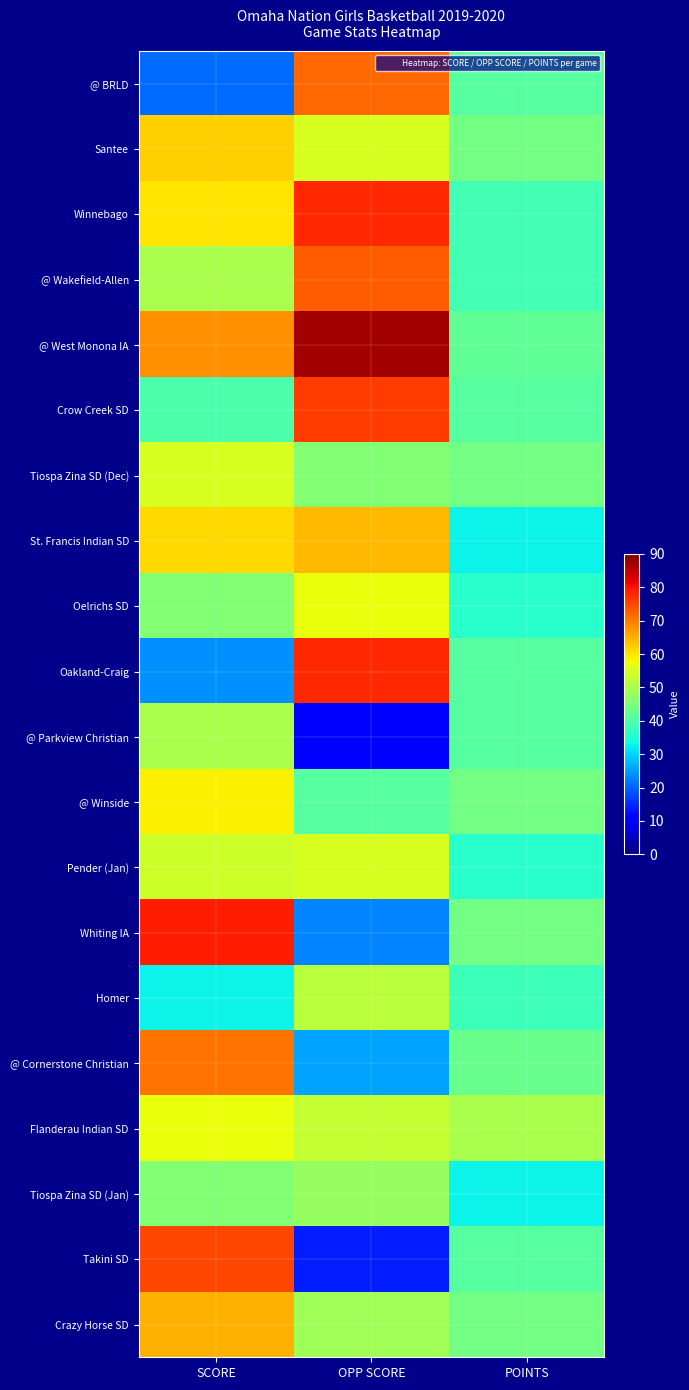

Which category has the highest value across all series?

OPP SCORE